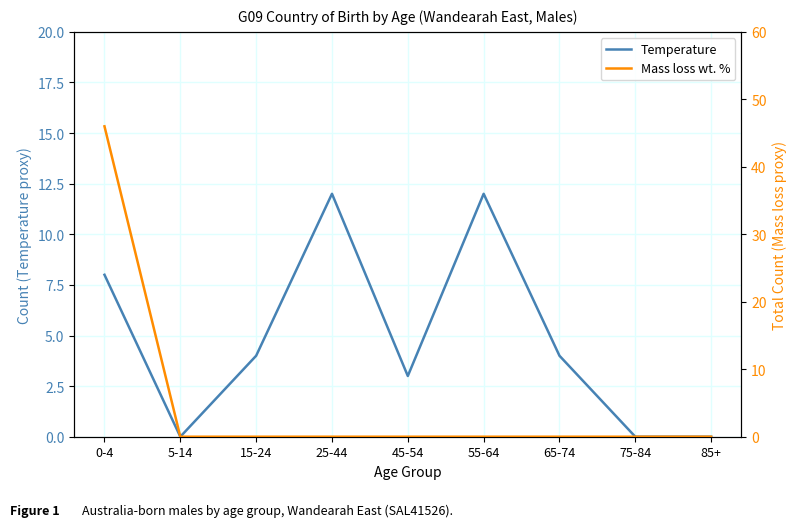

Rank the series by their average value, from highest to lowest.

Mass loss wt. %, Temperature